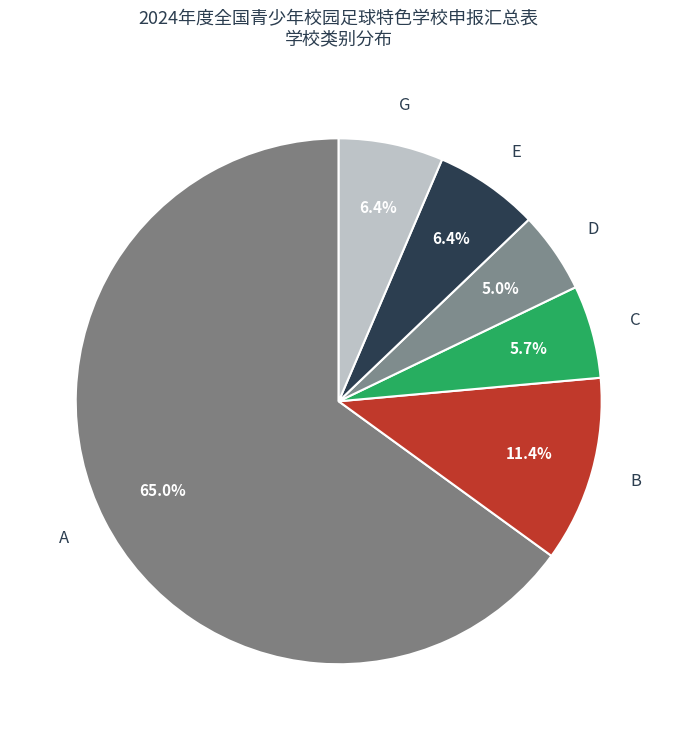

Do G and B together represent more than half of the pie?

No